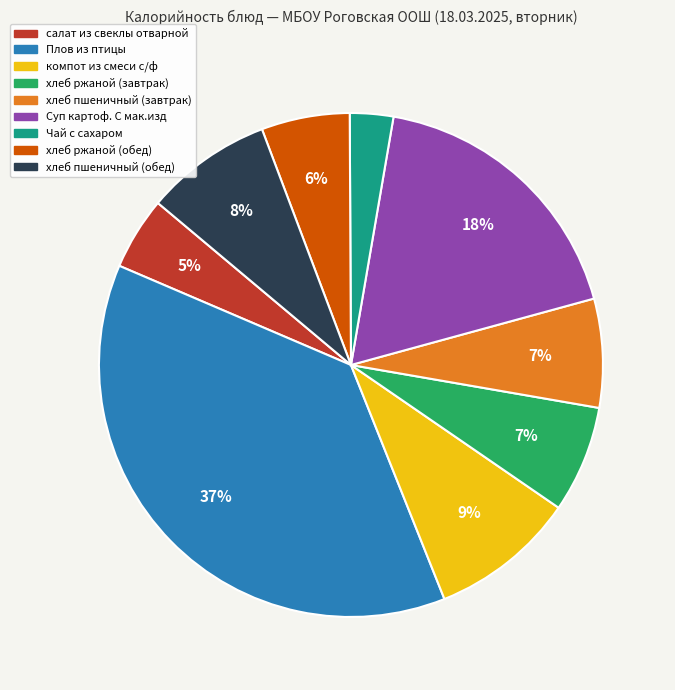

To the nearest percent, what is the combined percentage of Плов из птицы and хлеб пшеничный (завтрак)?

44%